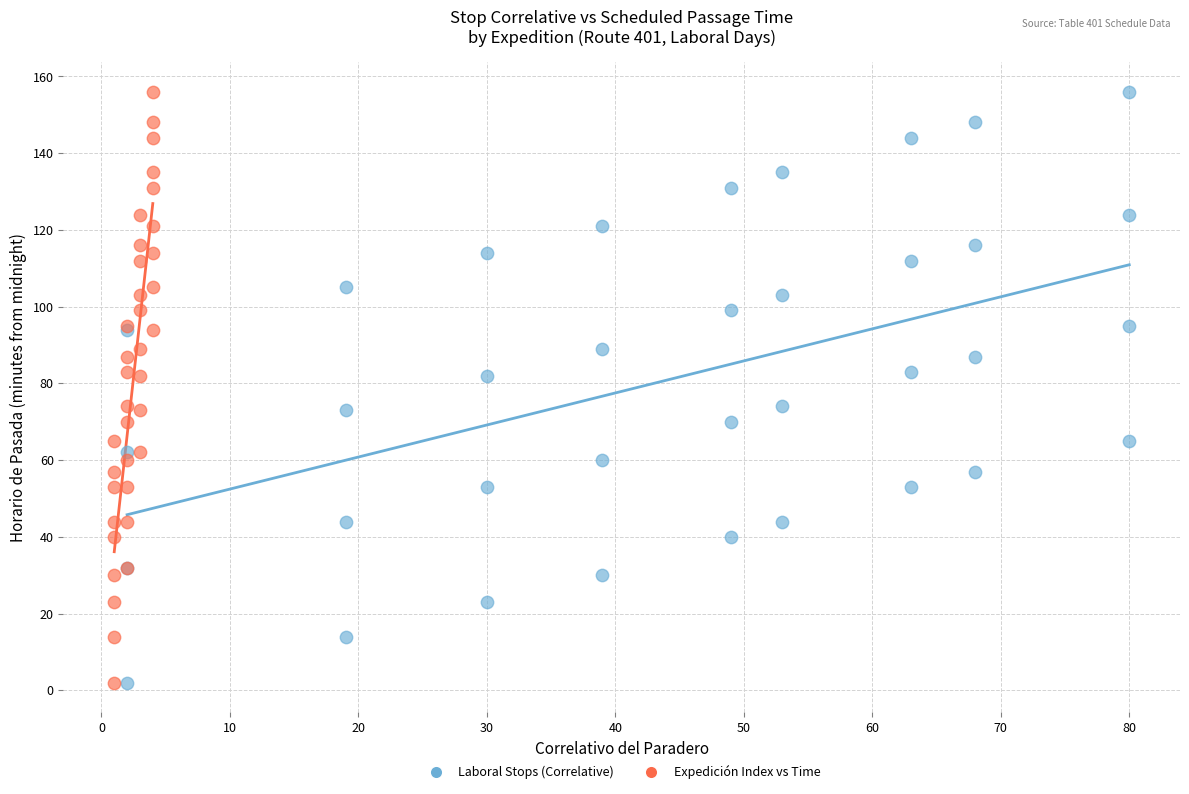

What are all the series names shown in the legend?

Laboral Stops (Correlative), Expedición Index vs Time